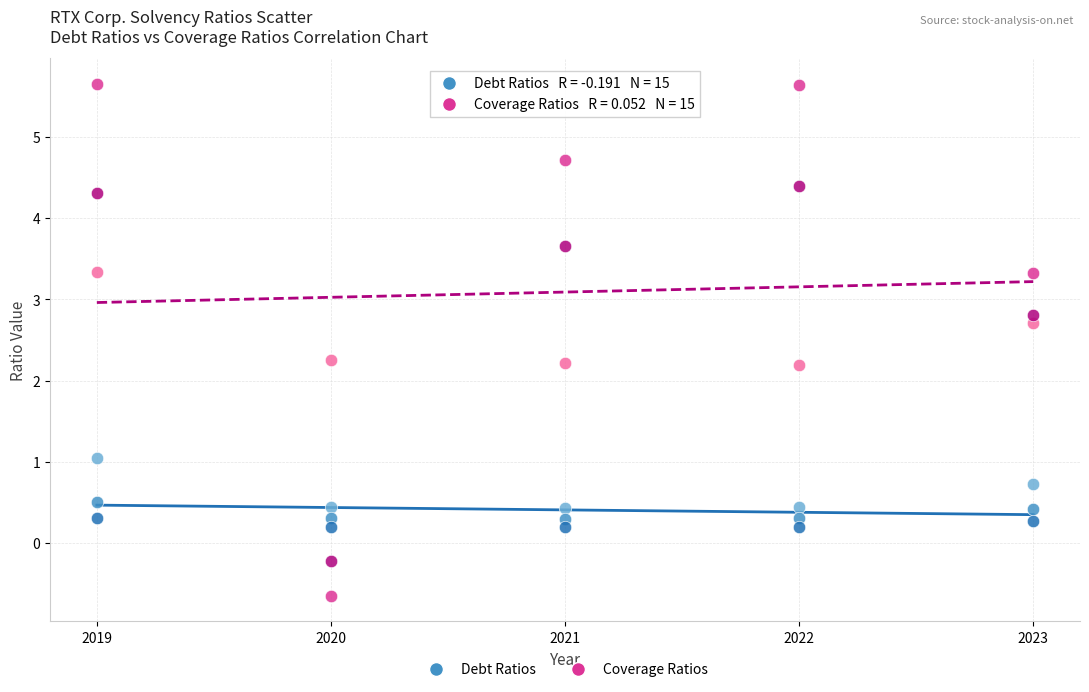

Across all data points, what is the range of Y values (max minus min)?

6.3